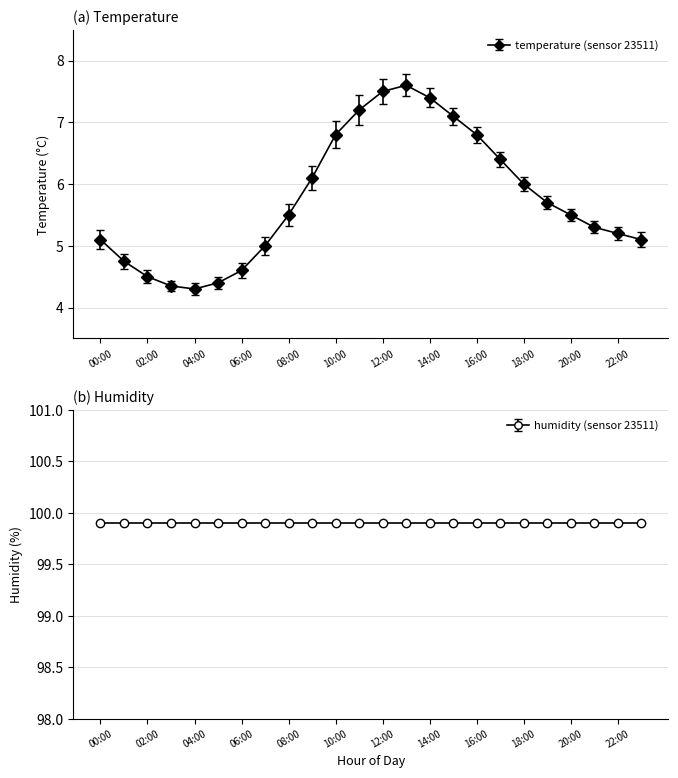

How many series are shown in this chart?

1